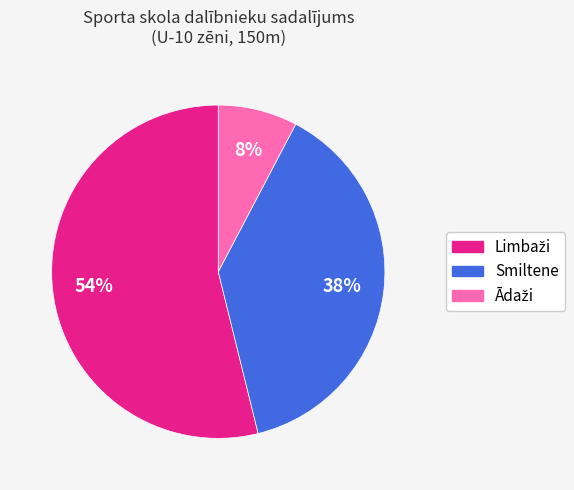

How many slices are in this pie chart?

3